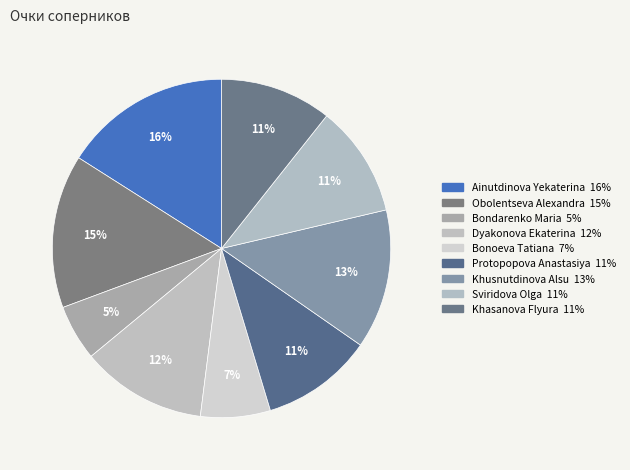

What is the smallest slice in the pie chart?

Bondarenko Maria